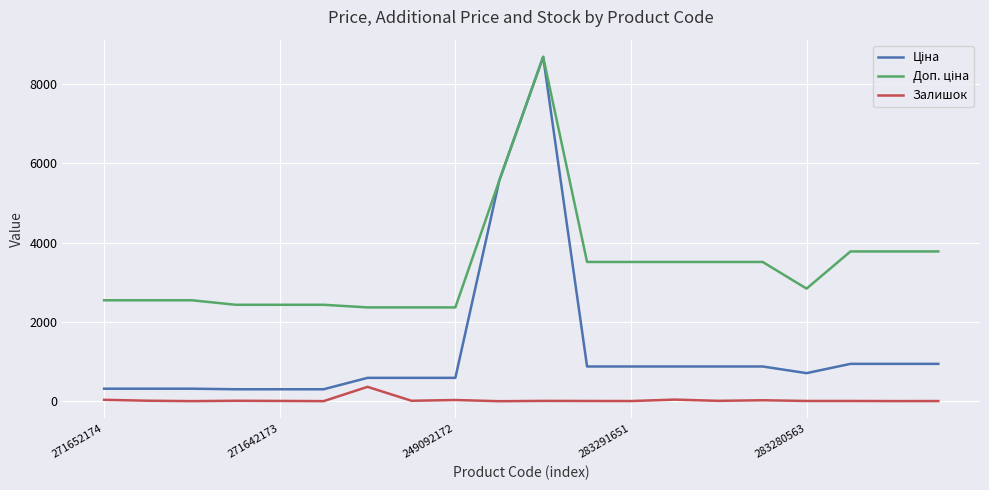

Is this an area chart (filled region under the line)?

No